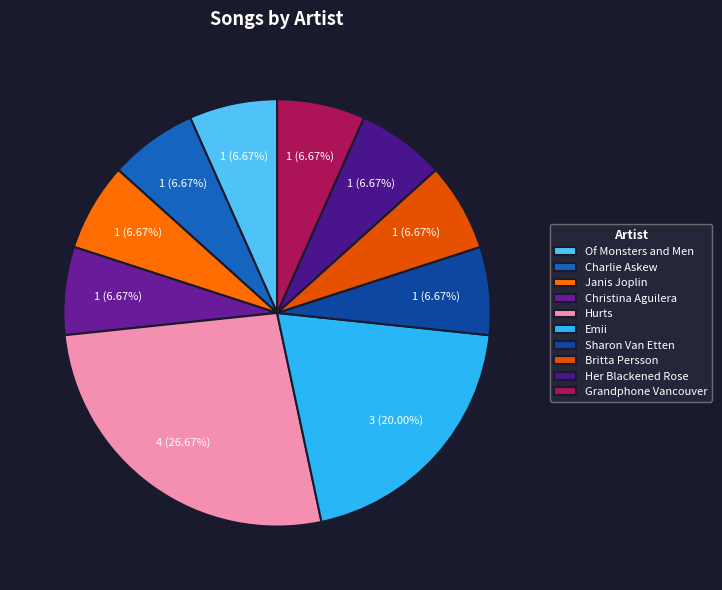

Which category has the smallest portion of the pie?

Of Monsters and Men